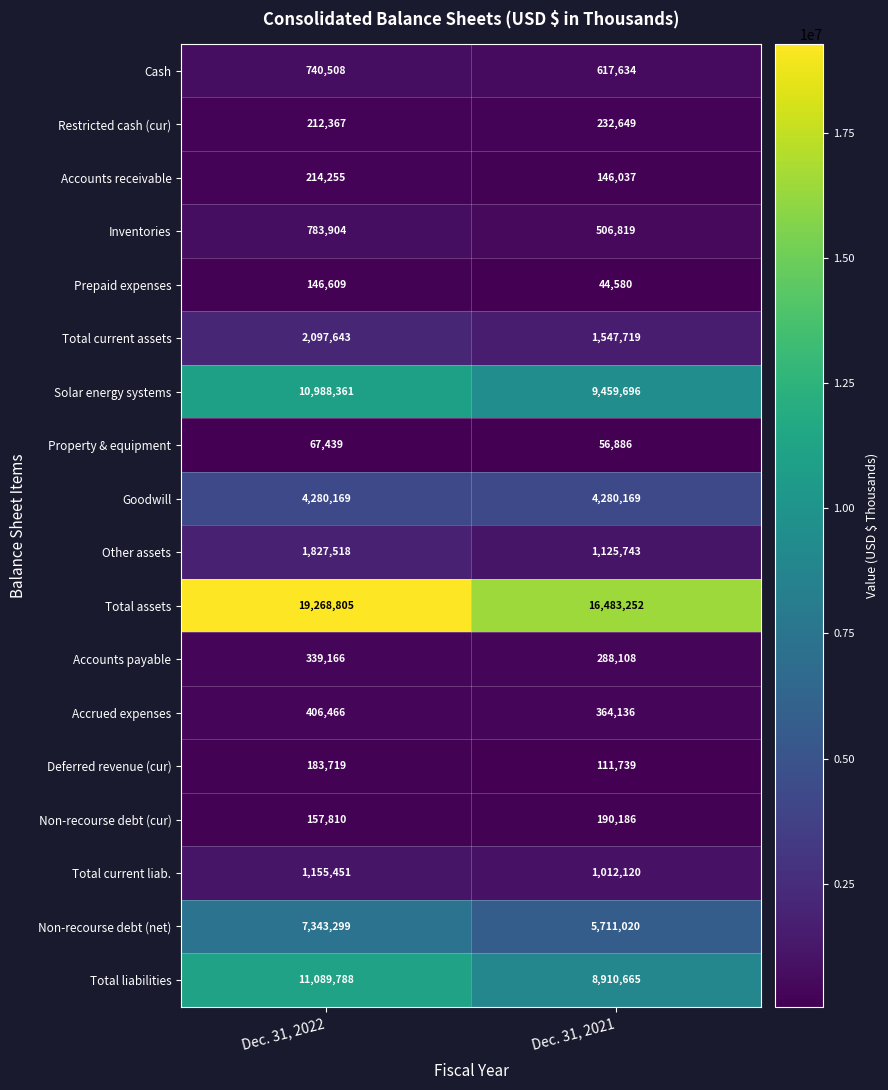

What is the minimum value shown in the chart?

44580